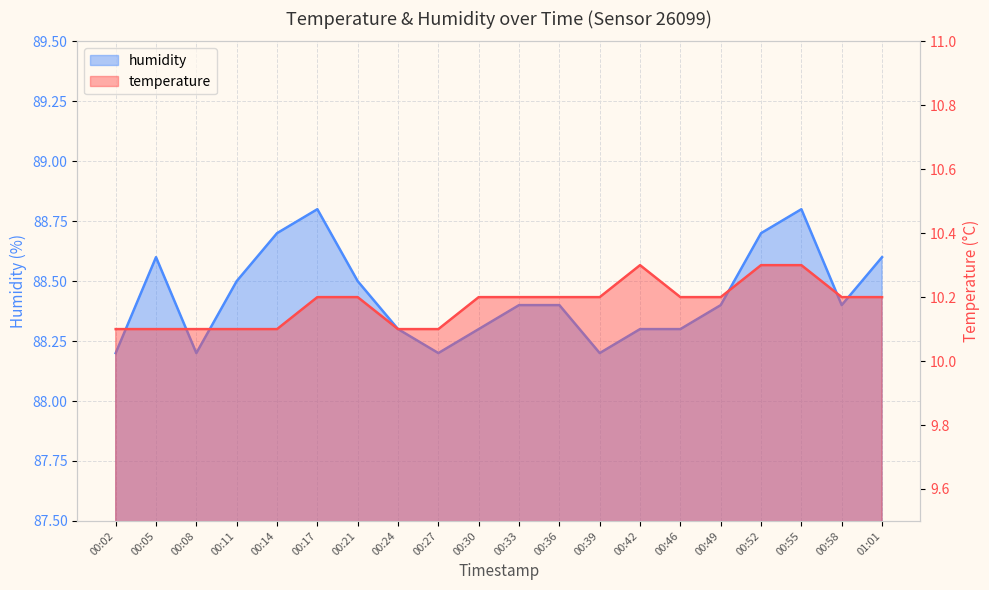

Reading left to right, transcribe all the data shown in this chart.

temperature: 00:02=10.1	00:05=10.1	00:08=10.1	00:11=10.1	00:14=10.1	00:17=10.2	00:21=10.2	00:24=10.1	00:27=10.1	00:30=10.2	00:33=10.2	00:36=10.2	00:39=10.2	00:42=10.3	00:46=10.2	00:49=10.2	00:52=10.3	00:55=10.3	00:58=10.2	01:01=10.2
humidity: 00:02=88.2	00:05=88.6	00:08=88.2	00:11=88.5	00:14=88.7	00:17=88.8	00:21=88.5	00:24=88.3	00:27=88.2	00:30=88.3	00:33=88.4	00:36=88.4	00:39=88.2	00:42=88.3	00:46=88.3	00:49=88.4	00:52=88.7	00:55=88.8	00:58=88.4	01:01=88.6